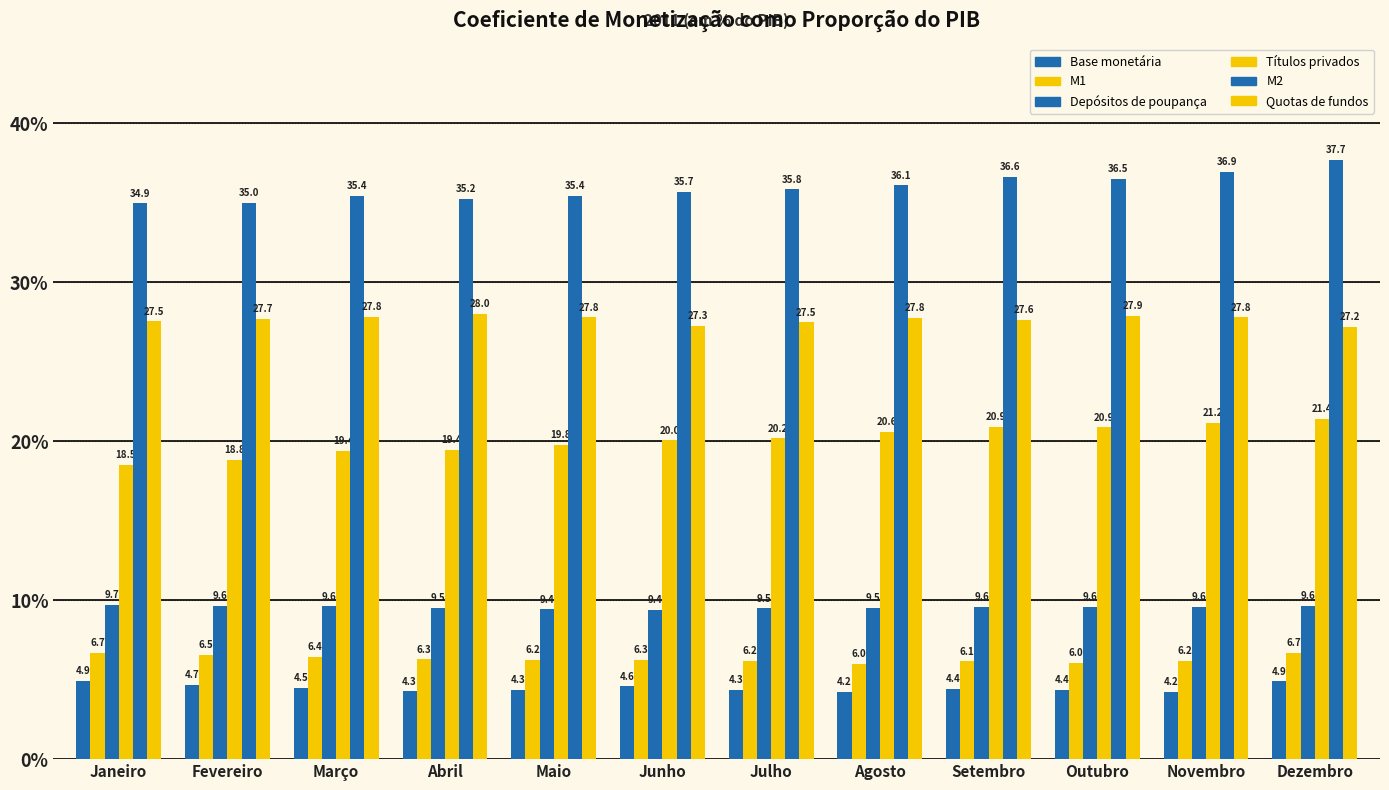

What position from the right is Janeiro?

12